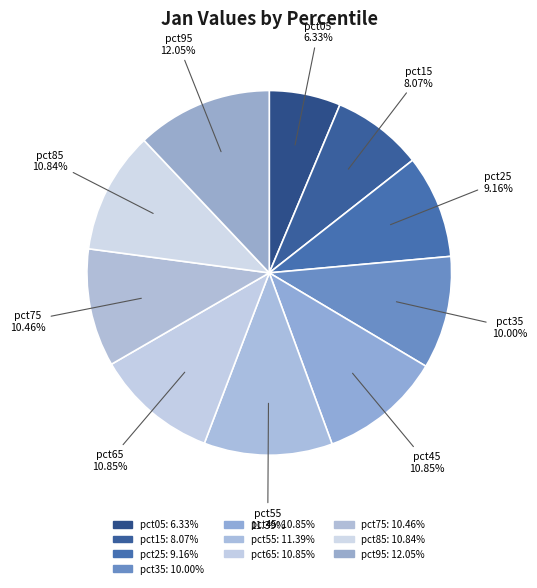

Is it true that pct85 is 3% of the pie?

False